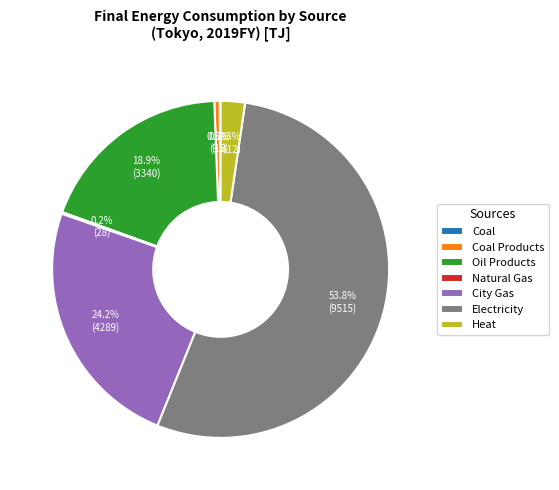

What percentage do Electricity and City Gas together represent?

78.0%